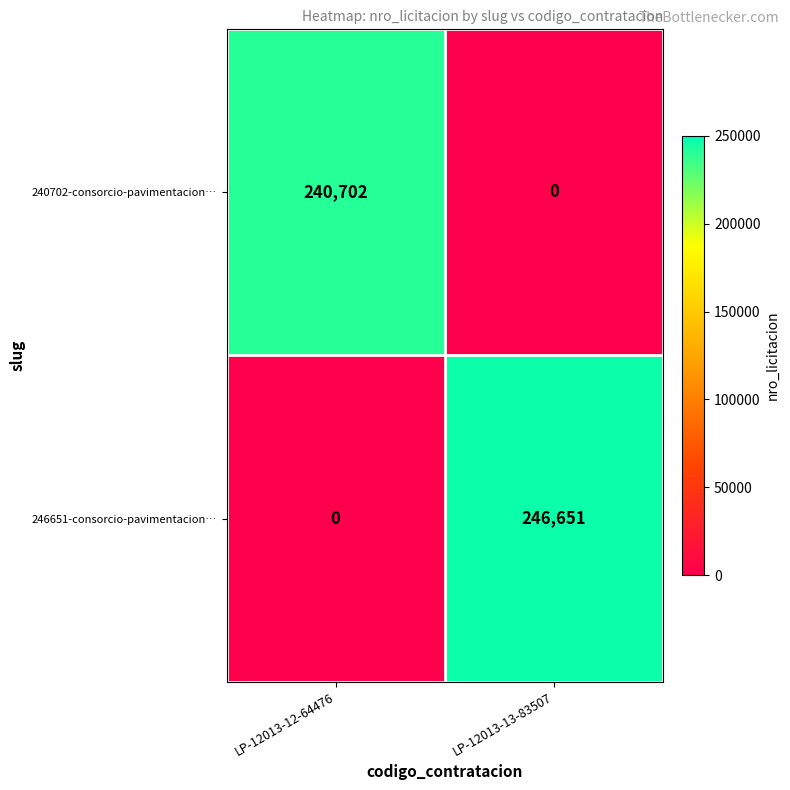

At how many categories does at least one series exceed 236559?

2